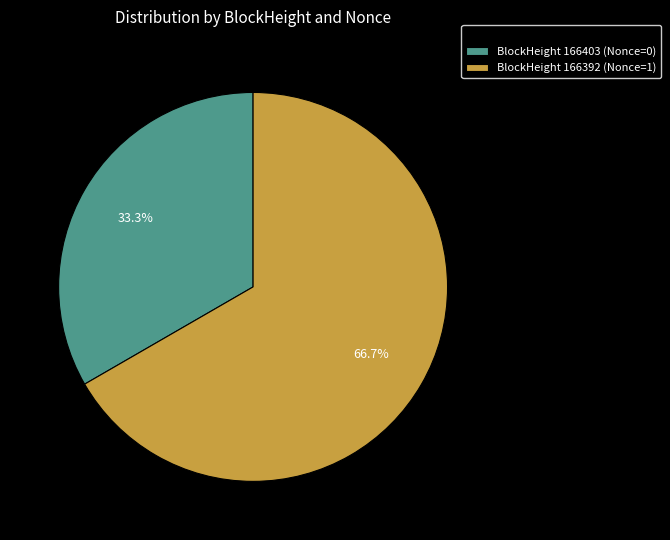

Which category has the biggest portion of the pie?

BlockHeight 166392 (Nonce=1)